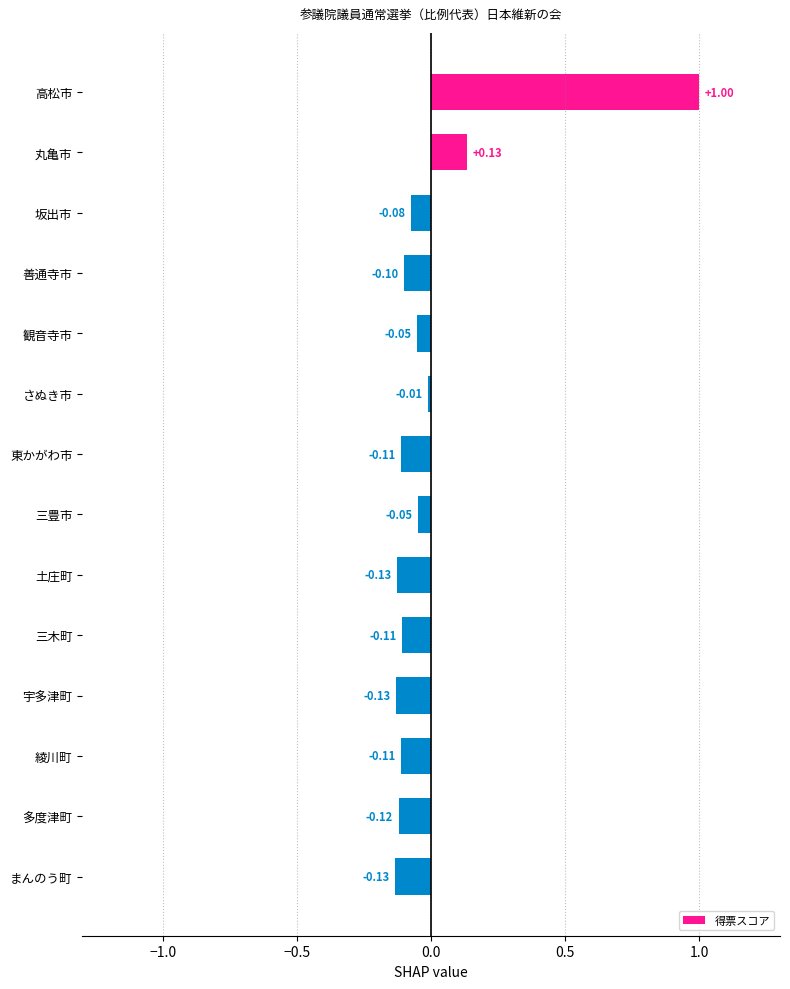

How many distinct data groups are displayed?

1